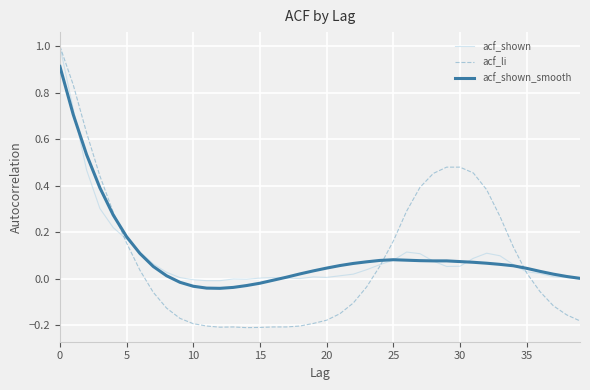

What is the maximum value shown in the chart?

1.0